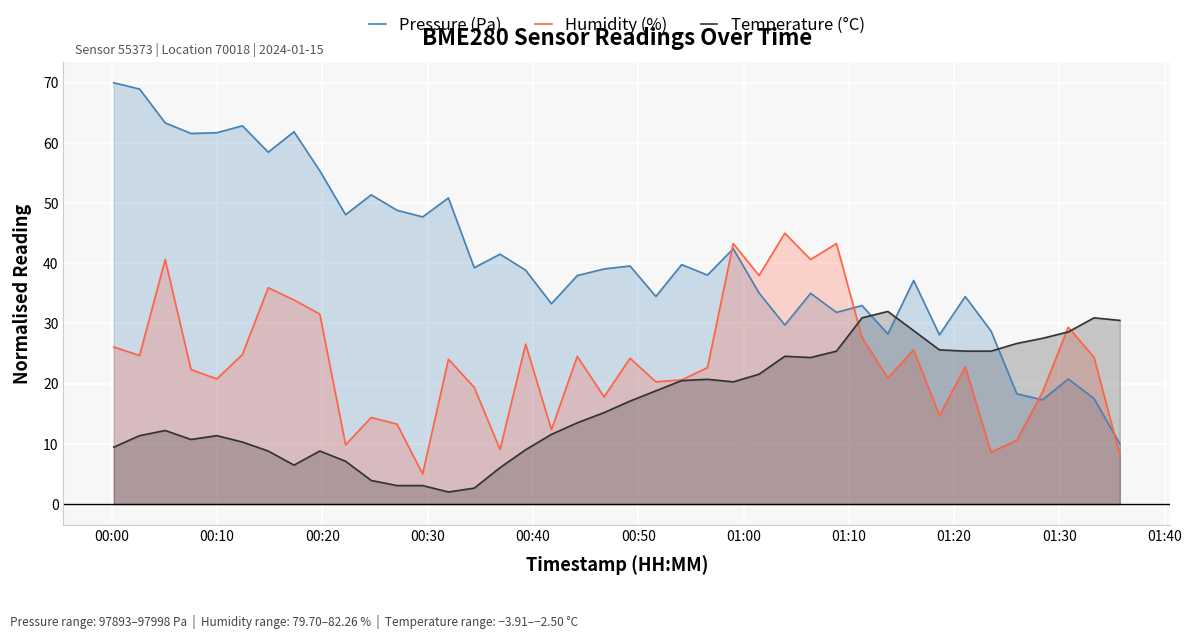

Which series has the largest total across all categories?

Pressure (Pa)